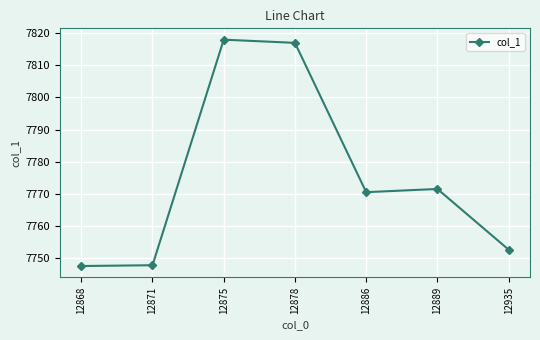

At which label is the value closest to 7782?

12889